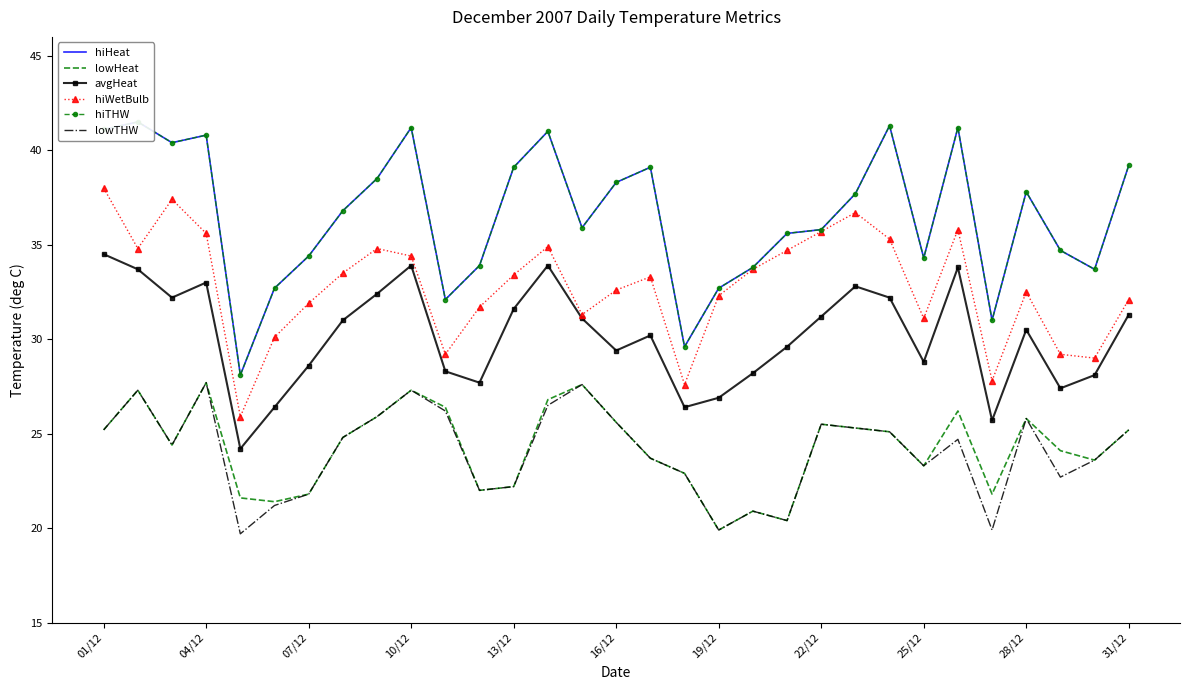

True or false: hiWetBulb and lowTHW intersect in this chart.

False